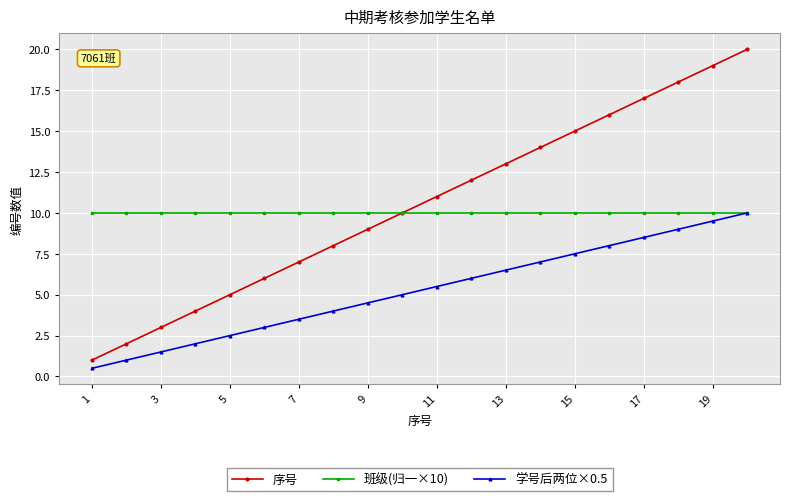

True or false: 序号 and 学号后两位×0.5 intersect in this chart.

False